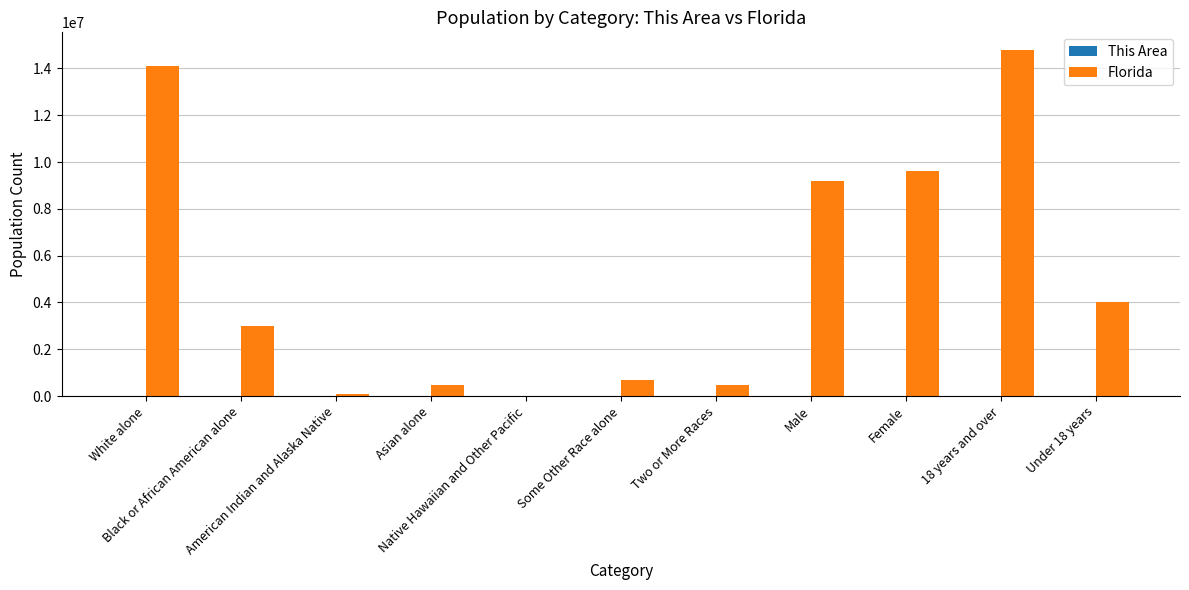

What is the greatest value displayed?

14799219